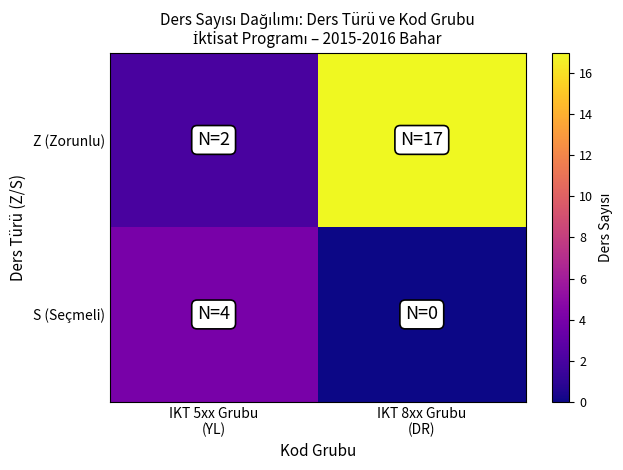

Reading left to right, list all the values displayed in this chart.

Z (Zorunlu): IKT 5xx Grubu
(YL)=2	IKT 8xx Grubu
(DR)=17
S (Seçmeli): IKT 5xx Grubu
(YL)=4	IKT 8xx Grubu
(DR)=0